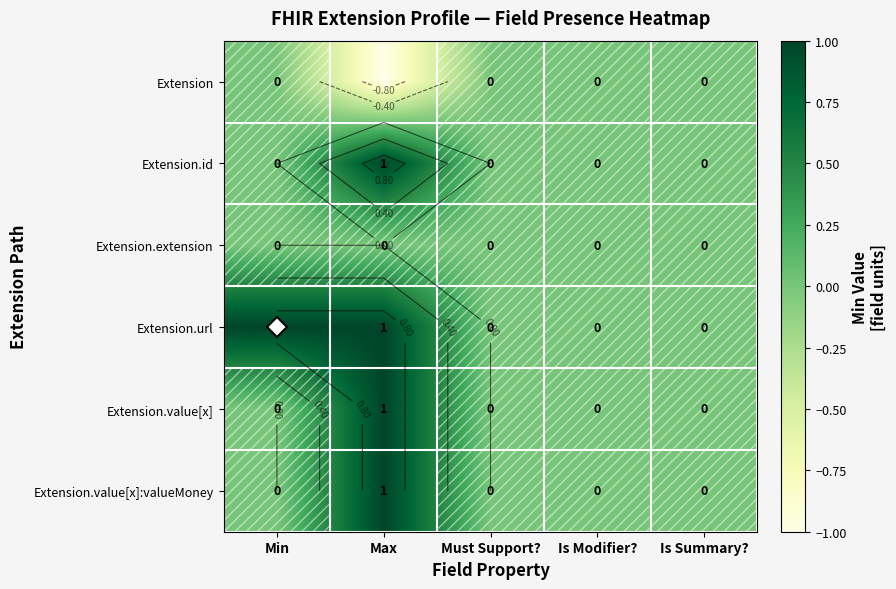

Is the value of Extension.extension at Is Modifier? greater than the value of Extension.id at Min?

No